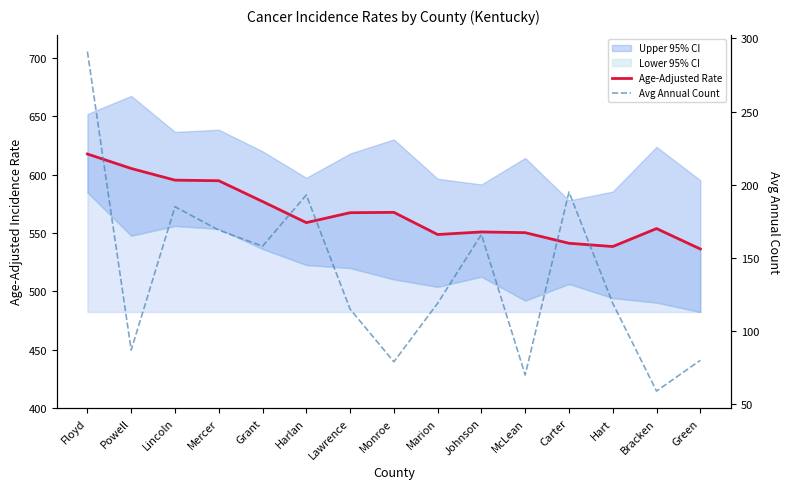

At which label does Avg Annual Count first exceed 119?

Floyd